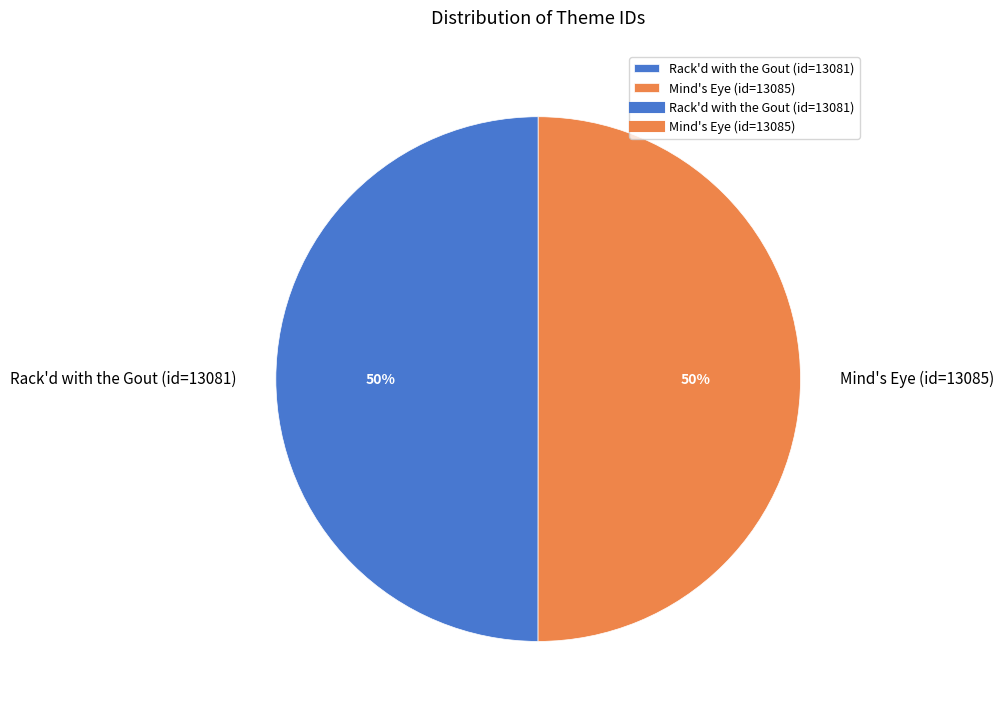

To the nearest percent, what portion does Mind's Eye (id=13085) represent?

50%